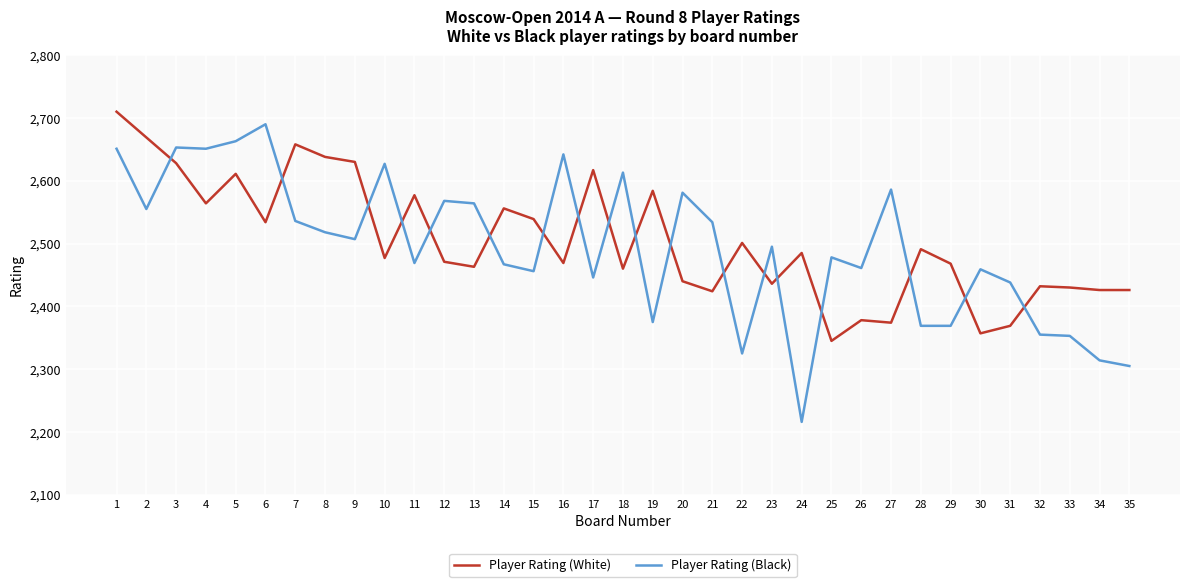

Rank the series at 5 from lowest to highest value.

Player Rating (White), Player Rating (Black)